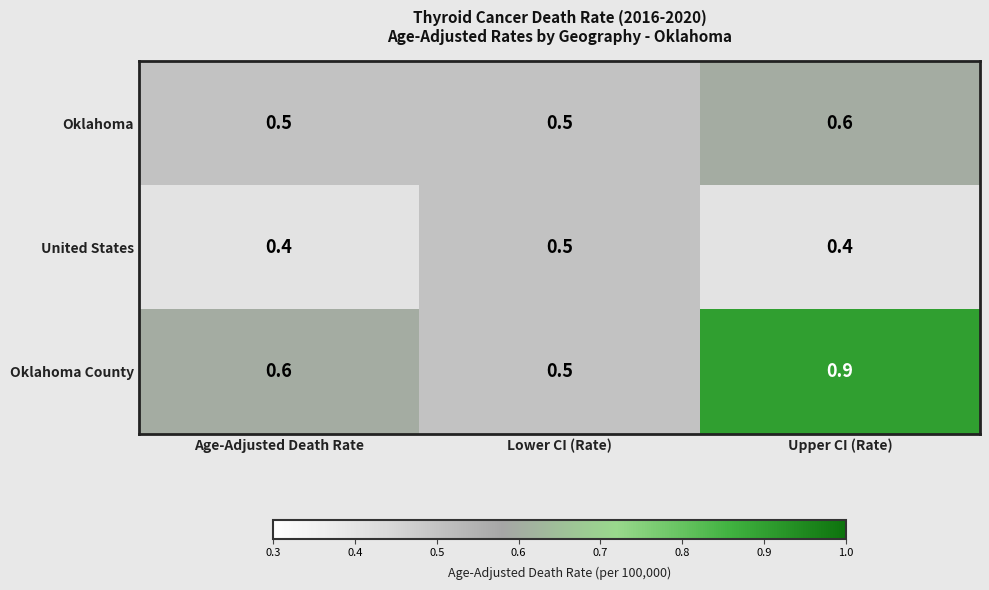

Reading left to right, transcribe all the data shown in this chart.

Oklahoma: Age-Adjusted Death Rate=0.5	Lower CI (Rate)=0.5	Upper CI (Rate)=0.6
United States: Age-Adjusted Death Rate=0.4	Lower CI (Rate)=0.5	Upper CI (Rate)=0.4
Oklahoma County: Age-Adjusted Death Rate=0.6	Lower CI (Rate)=0.5	Upper CI (Rate)=0.9